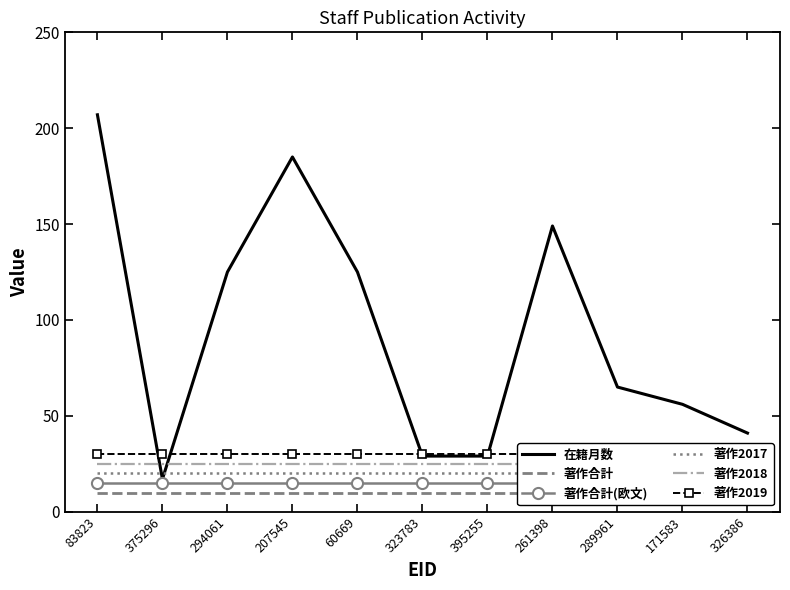

Reading right to left, list all the values displayed in this chart.

在籍月数: 326386=41	171583=56	289961=65	261398=149	395255=29	323783=29	60669=125	207545=185	294061=125	375296=17	83823=207
著作合計: 326386=10	171583=10	289961=10	261398=10	395255=10	323783=10	60669=10	207545=10	294061=10	375296=10	83823=10
著作合計(欧文): 326386=15	171583=15	289961=15	261398=15	395255=15	323783=15	60669=15	207545=15	294061=15	375296=15	83823=15
著作2017: 326386=20	171583=20	289961=20	261398=20	395255=20	323783=20	60669=20	207545=20	294061=20	375296=20	83823=20
著作2018: 326386=25	171583=25	289961=25	261398=25	395255=25	323783=25	60669=25	207545=25	294061=25	375296=25	83823=25
著作2019: 326386=30	171583=30	289961=30	261398=30	395255=30	323783=30	60669=30	207545=30	294061=30	375296=30	83823=30